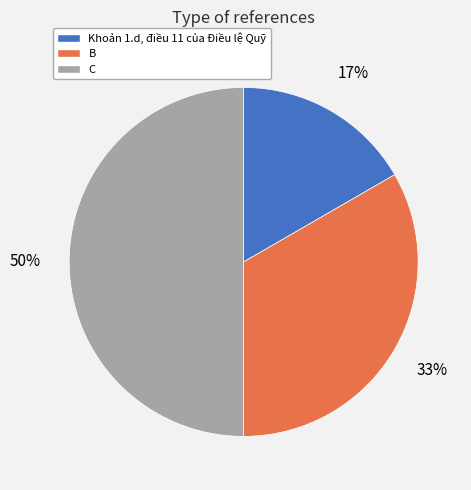

To the nearest percent, what is the average slice percentage?

33%